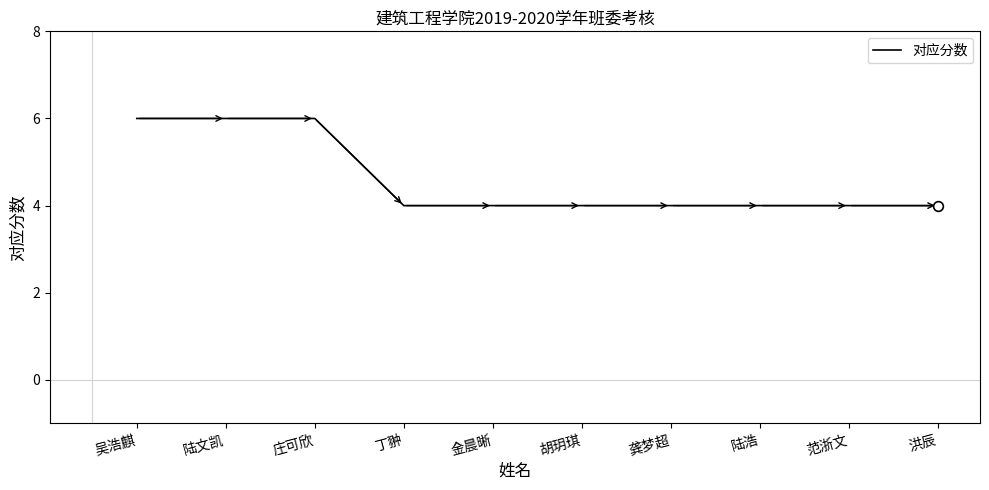

The chart shows a value of 2 at 洪辰. True or false?

False